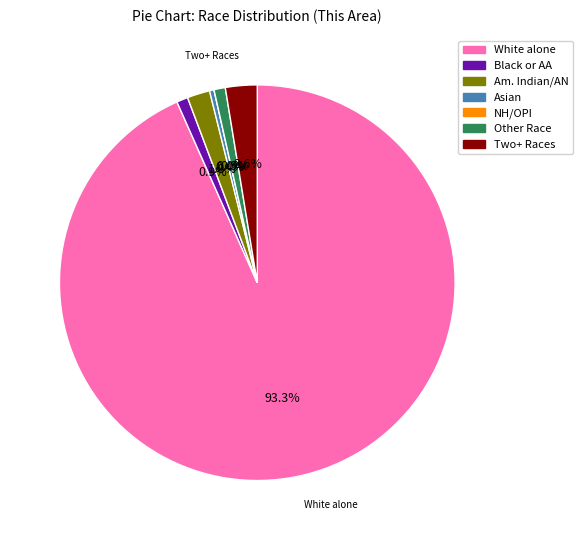

To the nearest percent, what percentage of the pie is Some Other Race alone?

1%